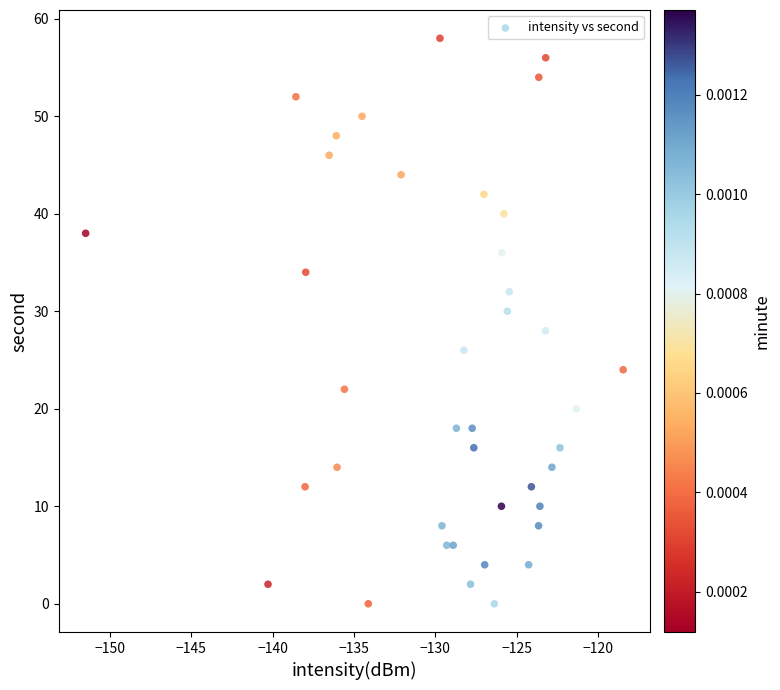

What is the range of Y values (max minus min)?

58